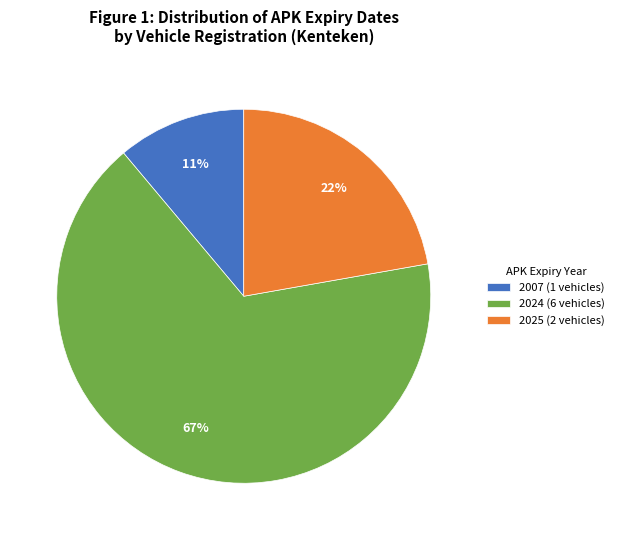

Is the sum of 2025 (2 vehicles) and 2007 (1 vehicles) greater than half?

No